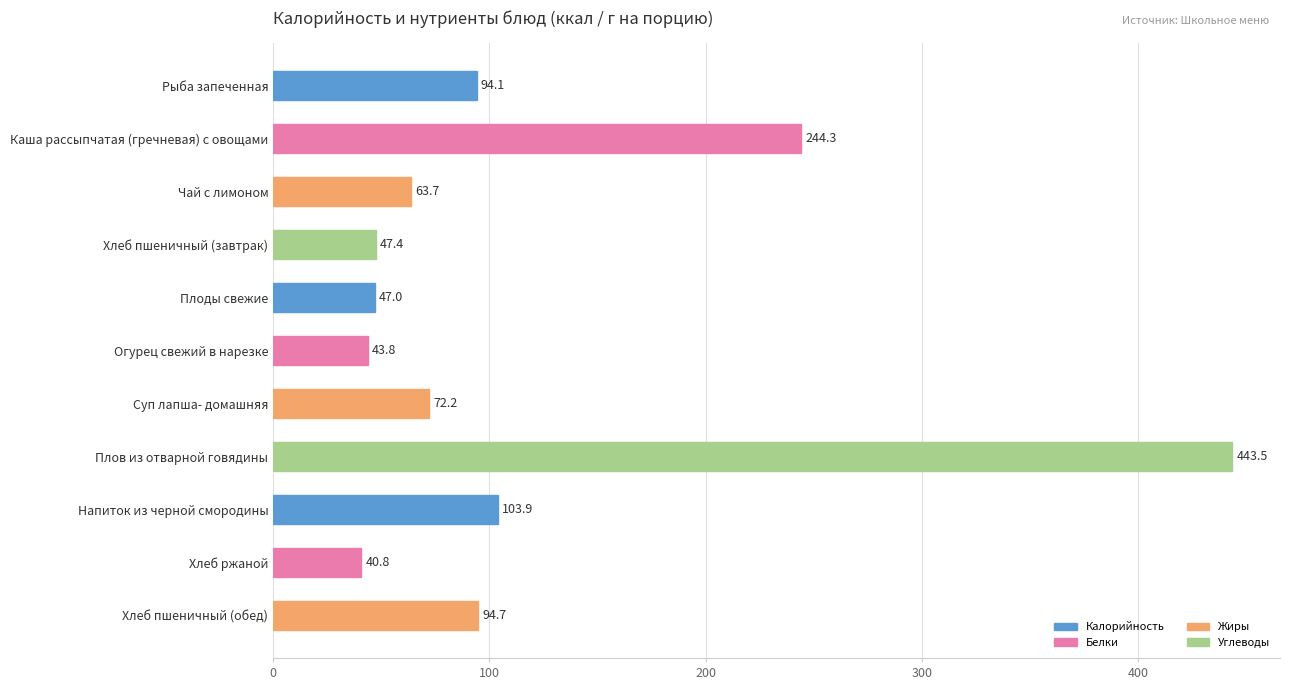

Which category has the lowest value across all series?

Хлеб ржаной